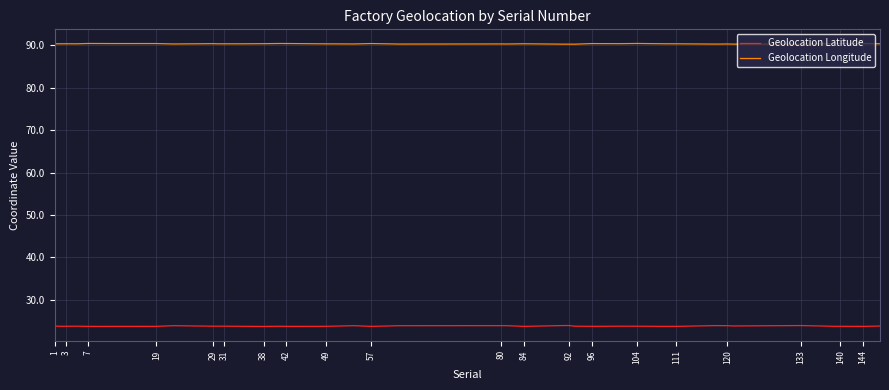

List the series in order of their peak value, lowest first.

Geolocation Latitude, Geolocation Longitude